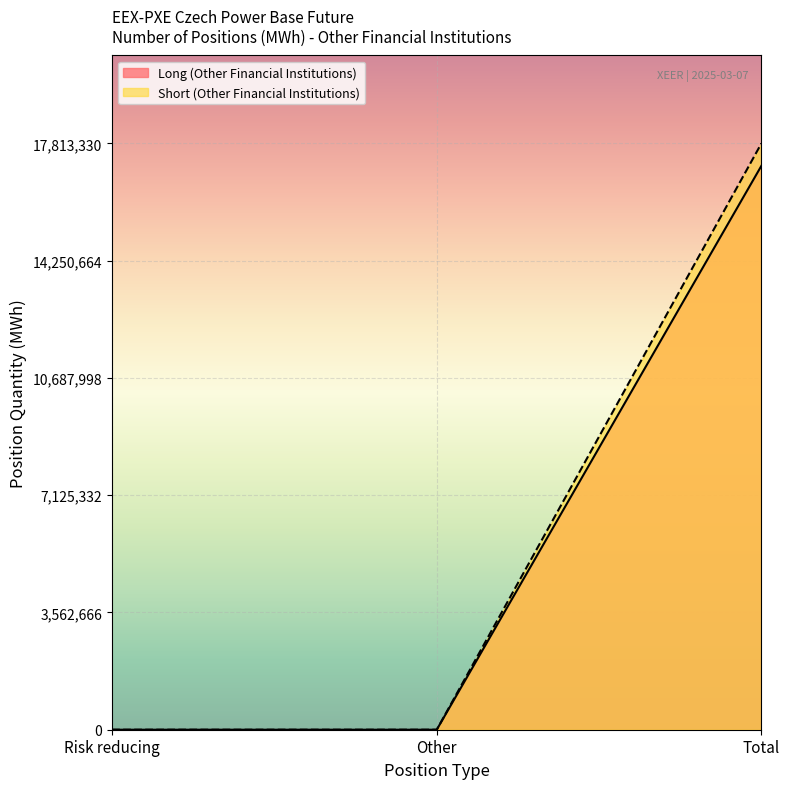

Is it true that Short (Other Financial Institutions) equals -6937818 at Risk reducing?

False